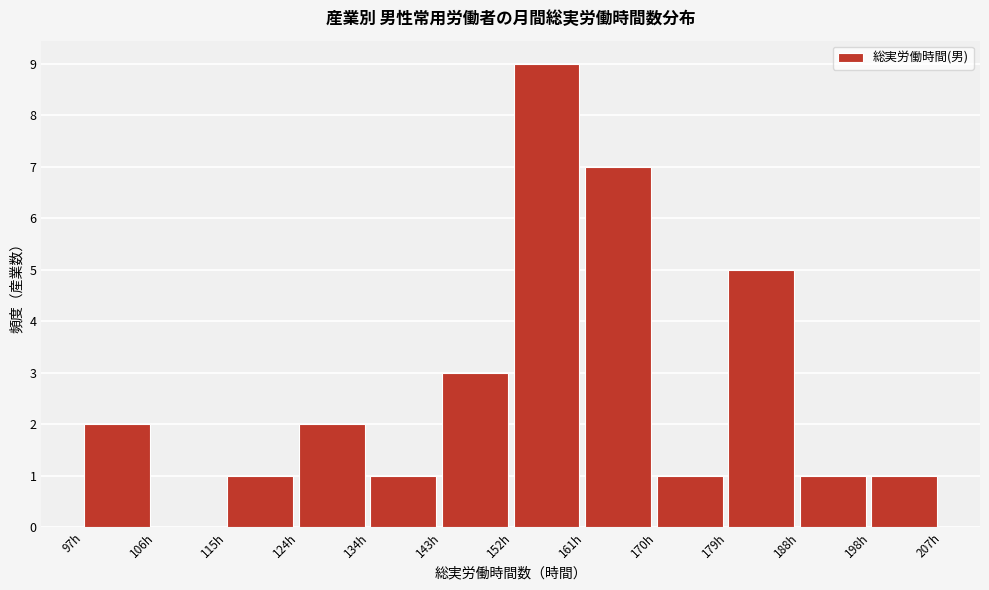

Reading left to right, transcribe this chart: for each bar, give the range it covers on the x-axis and its height. Neither the bar edges nor the heights are printed on the chart, so give them approximately, as read against the axes.

97 to 106: 2
106 to 115: 0
115 to 124: 1
124 to 134: 2
134 to 143: 1
143 to 152: 3
152 to 161: 9
161 to 170: 7
170 to 179: 1
179 to 188: 5
188 to 198: 1
198 to 207: 1